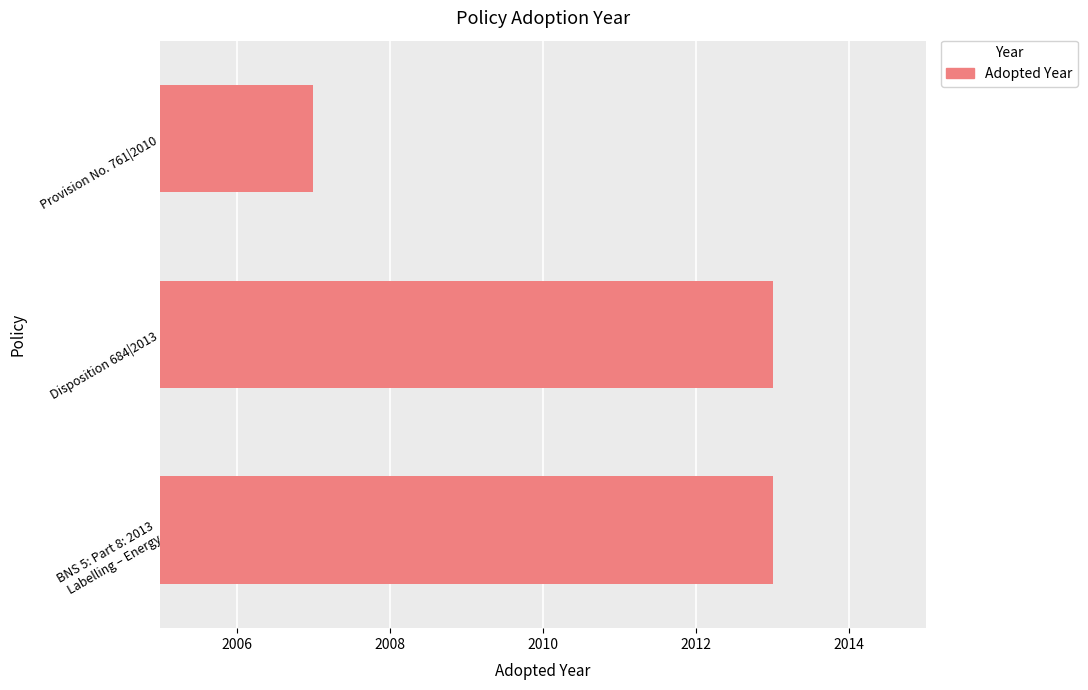

Approximately how many times larger is the value at Disposition 684|2013 compared to Provision No. 761|2010?

1.0